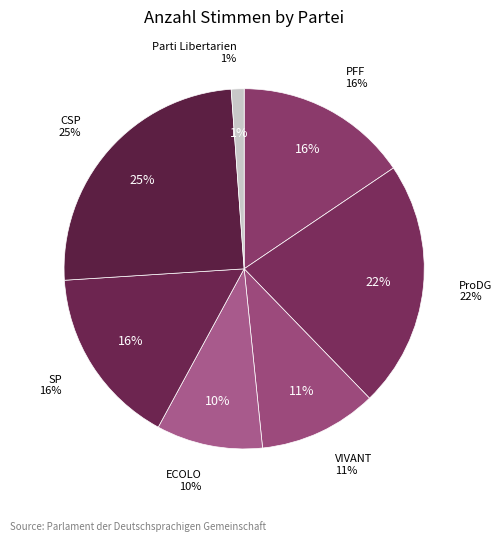

To the nearest percent, what is the difference between the largest and smallest slice percentages?

24%